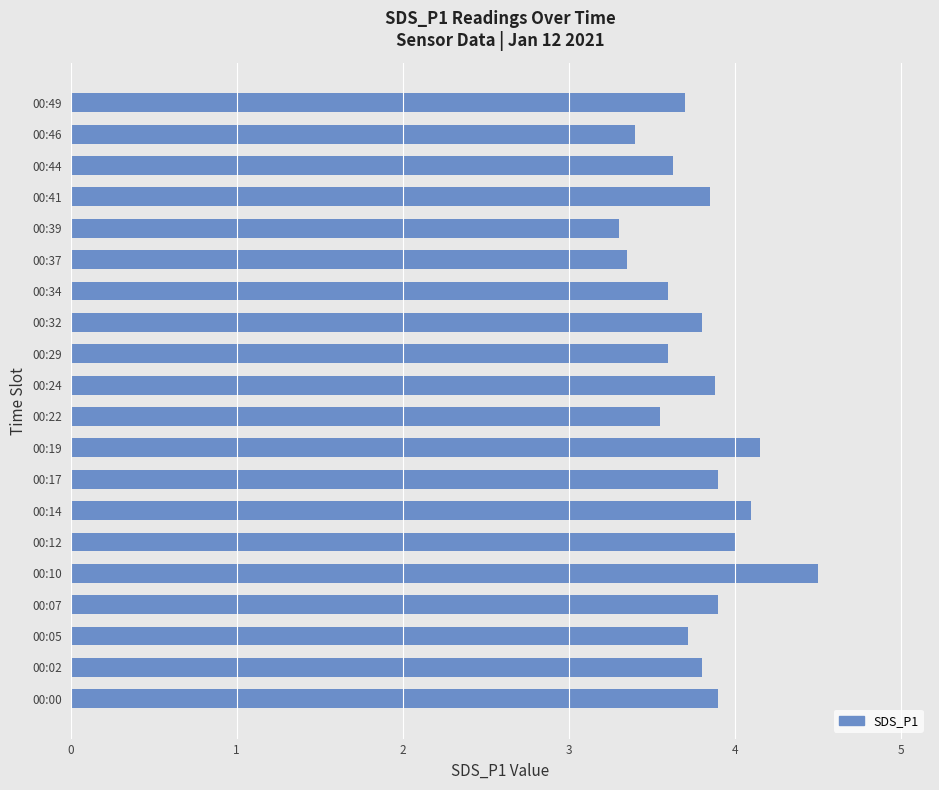

What is the sum of all values?

75.6